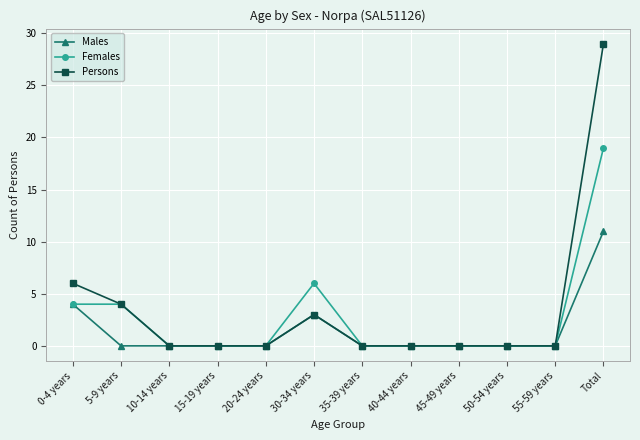

Reading left to right, extract all data points from this chart.

Males: 4	0	0	0	0	3	0	0	0	0	0	11
Females: 4	4	0	0	0	6	0	0	0	0	0	19
Persons: 6	4	0	0	0	3	0	0	0	0	0	29